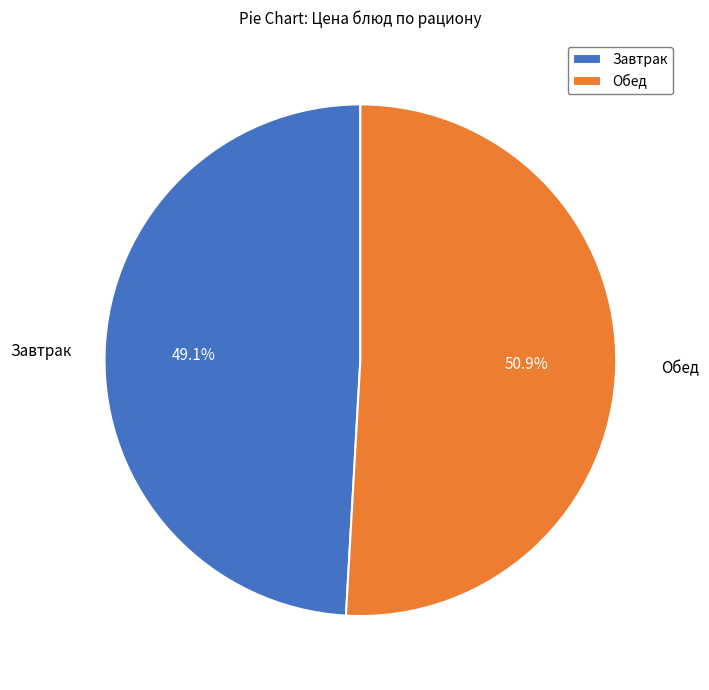

What is the total percentage of Завтрак and Обед?

100.0%